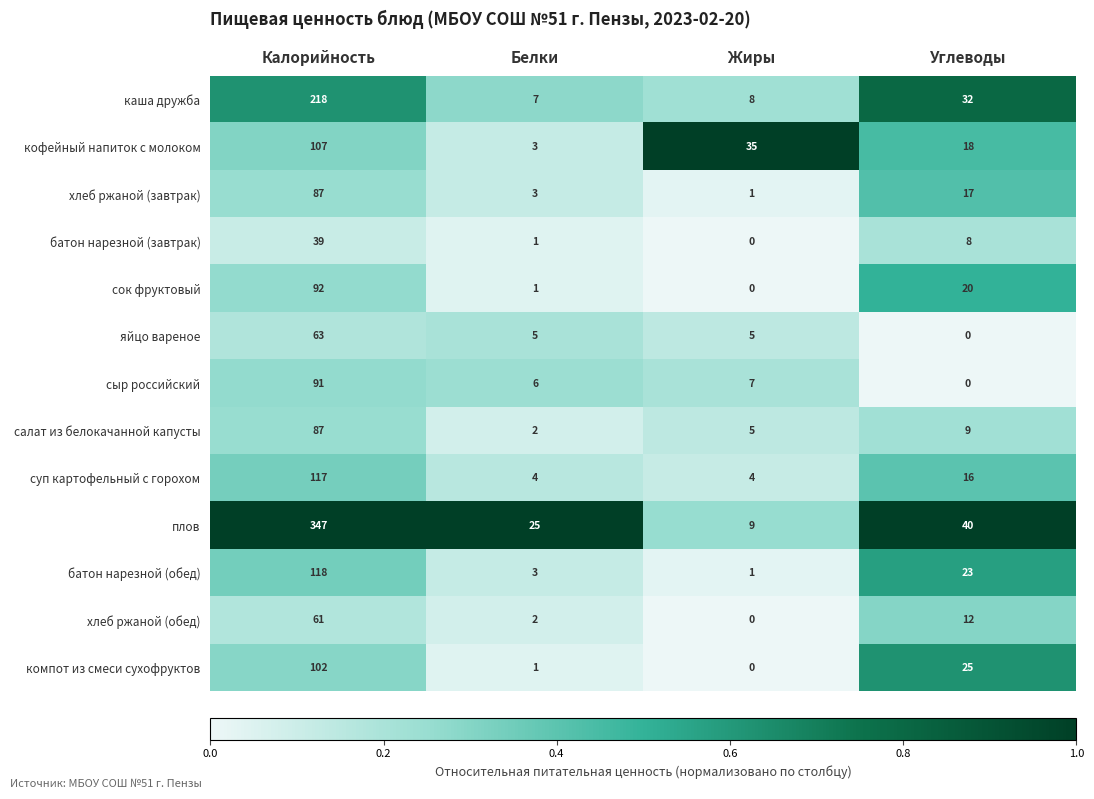

What is the spread (max minus min) of values at Углеводы?

40